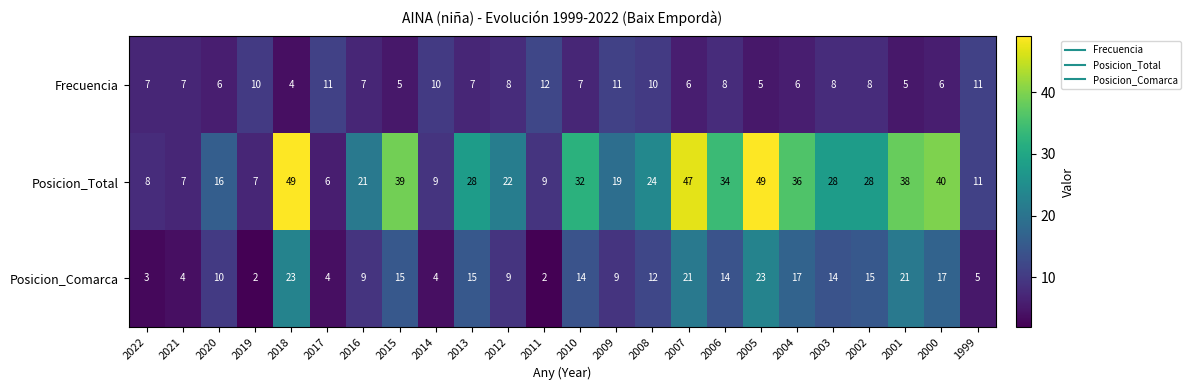

The Posicion_Comarca series shows 12 at 2001. True or false?

False